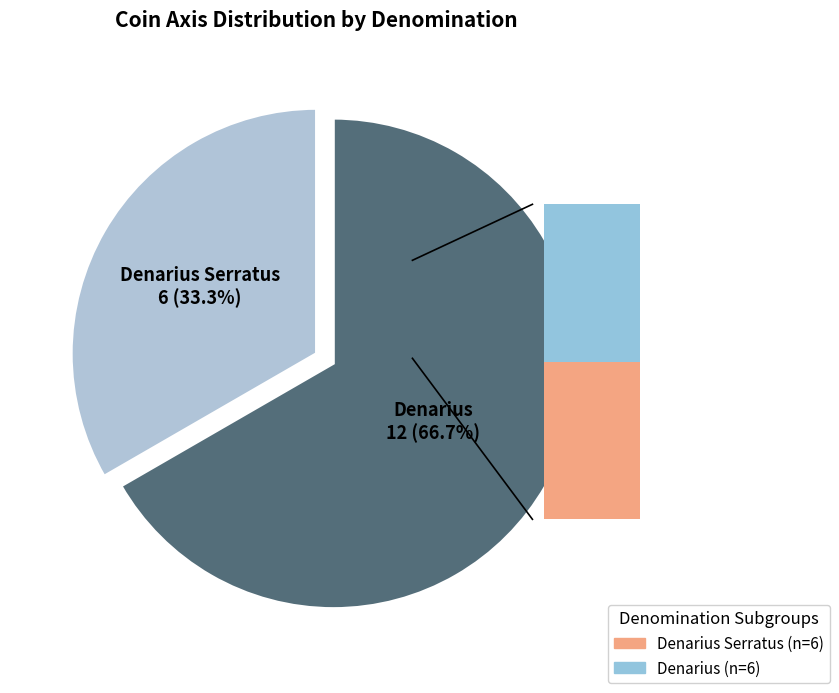

Which slice is the smallest?

Denarius Serratus (Axis=6)